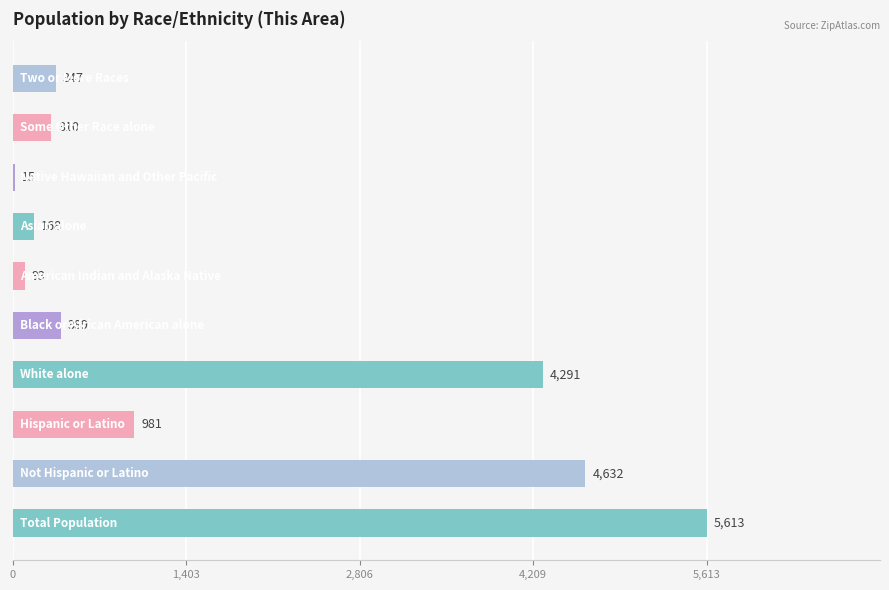

What is the greatest value displayed?

5613